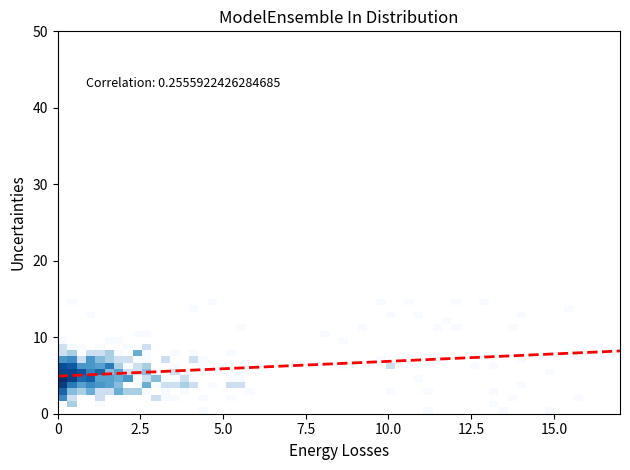

What is the minimum value shown in the chart?

4.9